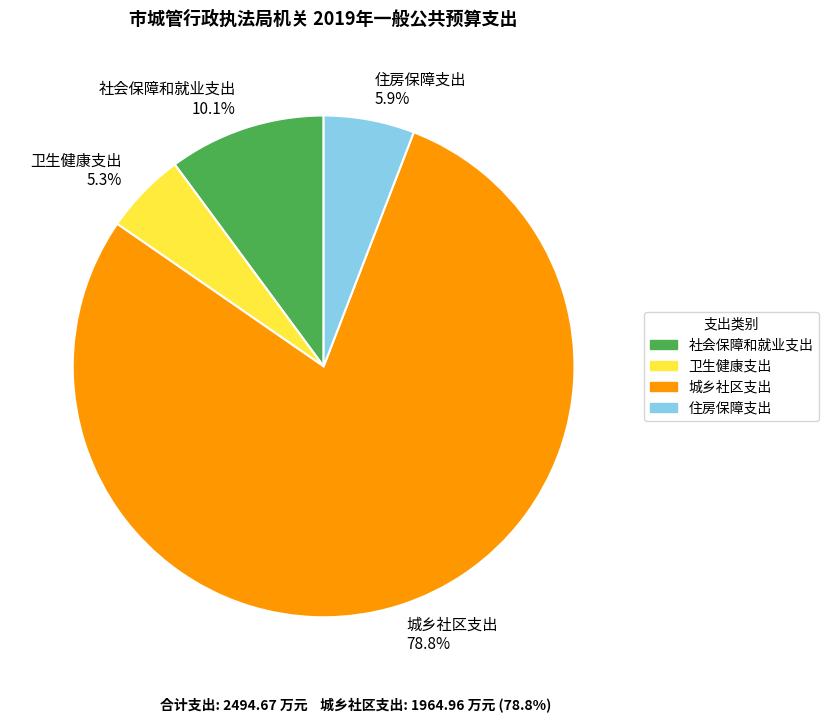

What percentage do 城乡社区支出 and 住房保障支出 together represent?

84.6%